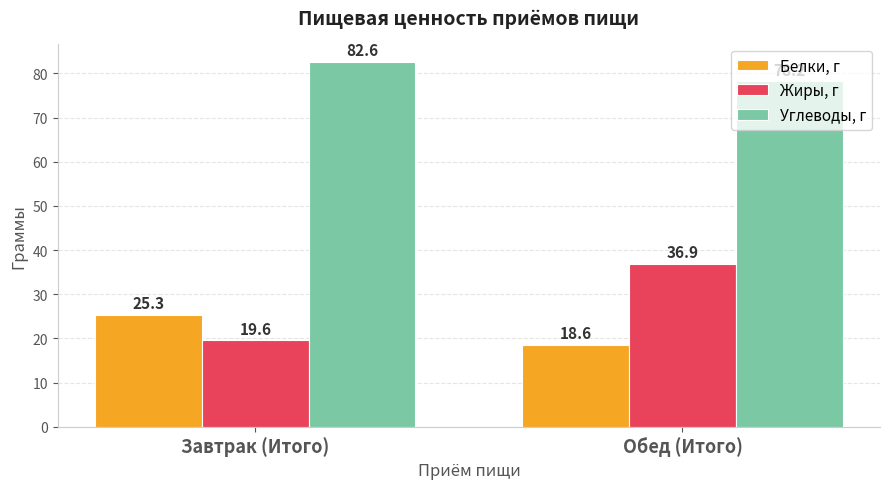

Read the Углеводы, г value at Обед (Итого).

78.2